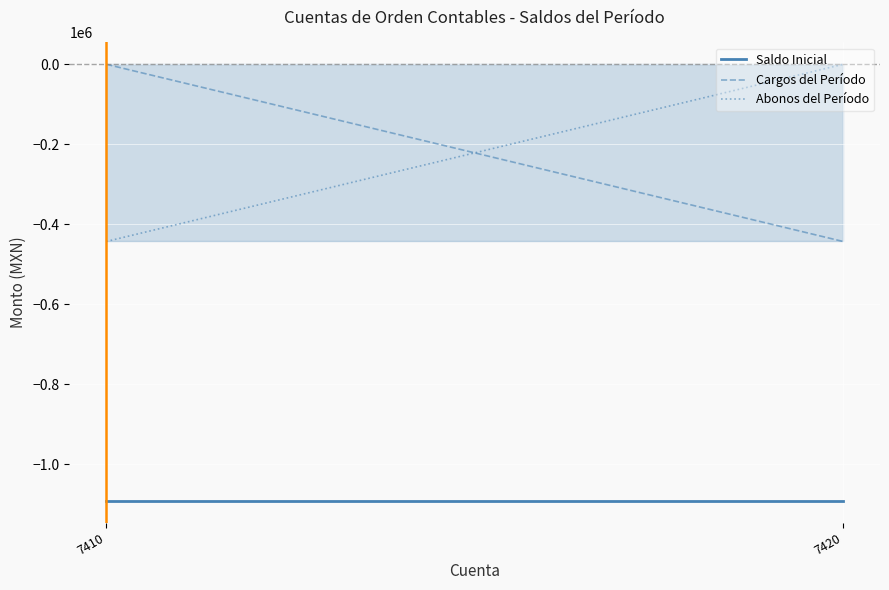

At which category is the sum across all series the highest?

7410